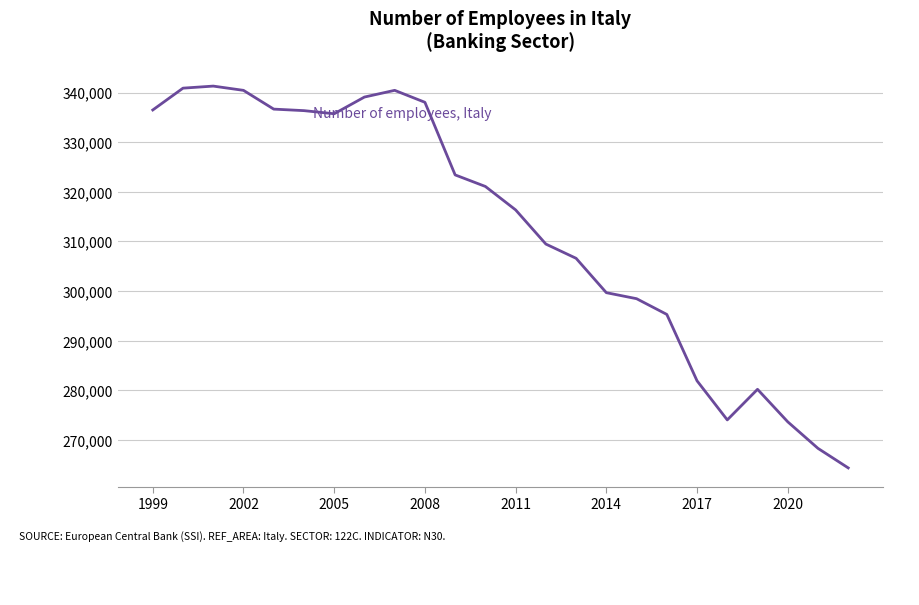

What is the average value?

312433